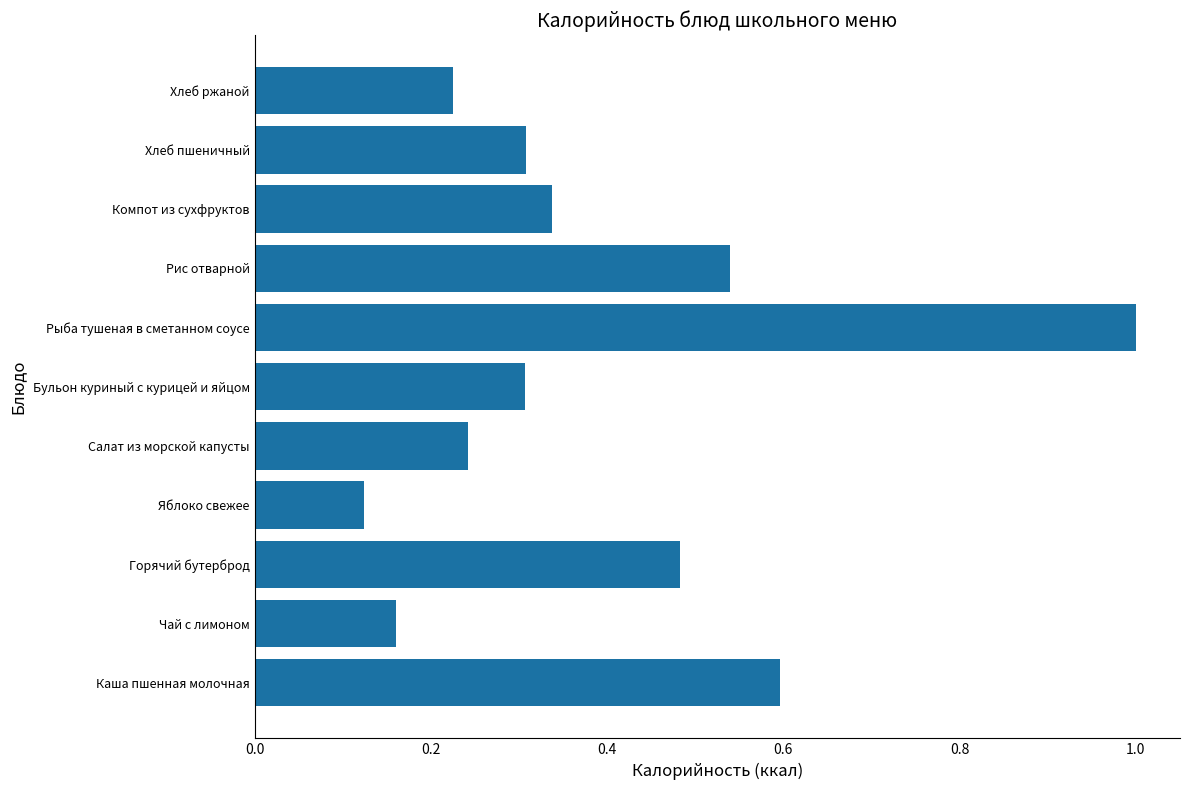

Are the bars horizontal?

Yes